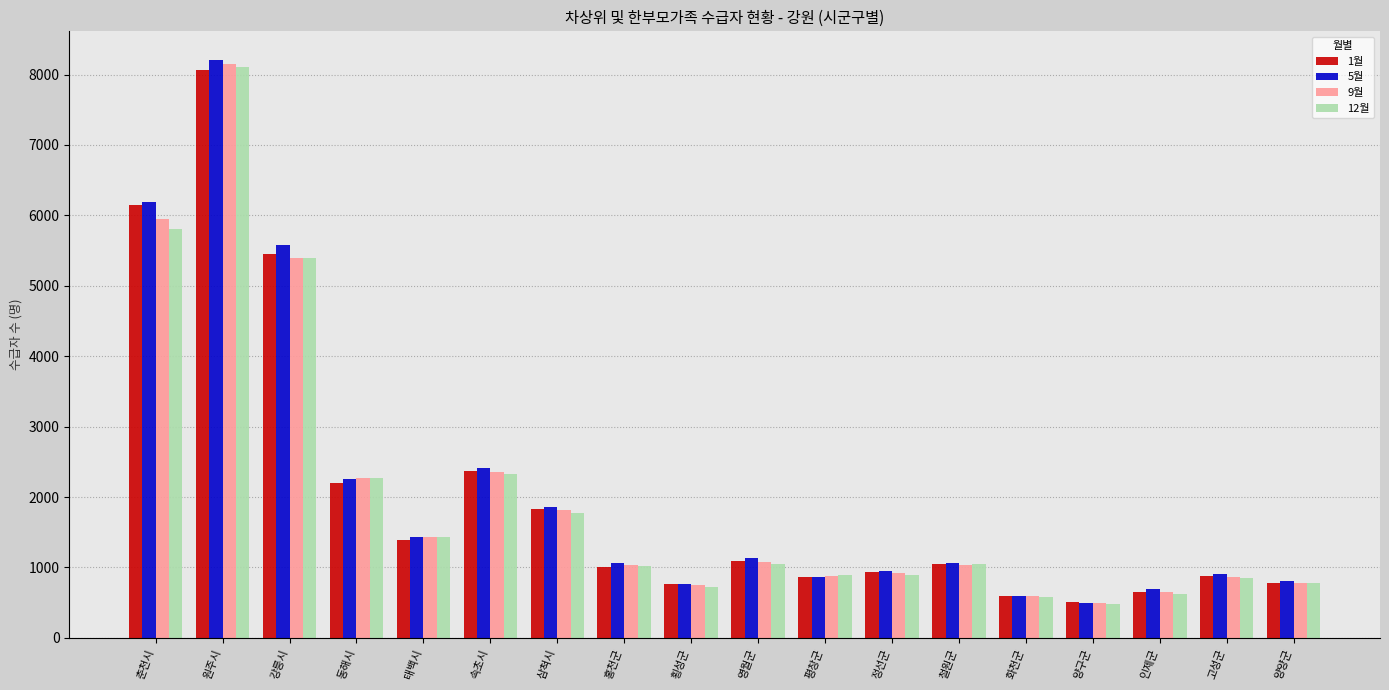

Which series has the largest range (max minus min)?

5월